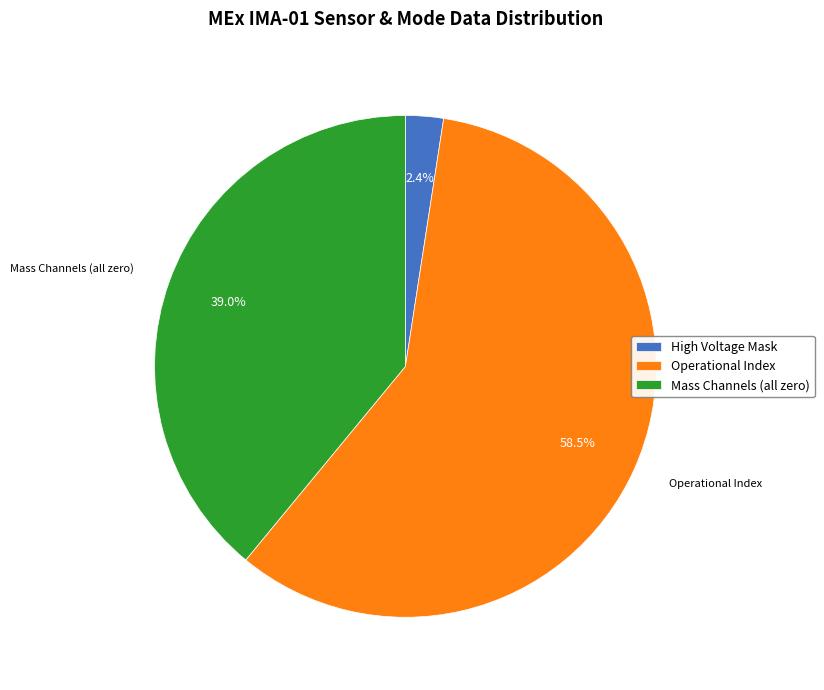

Which slice is the smallest?

High Voltage Mask